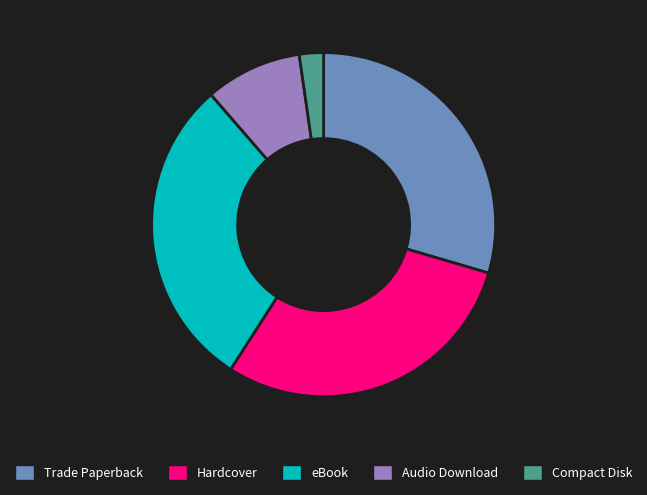

The Trade Paperback slice represents 44% of the pie. True or false?

False